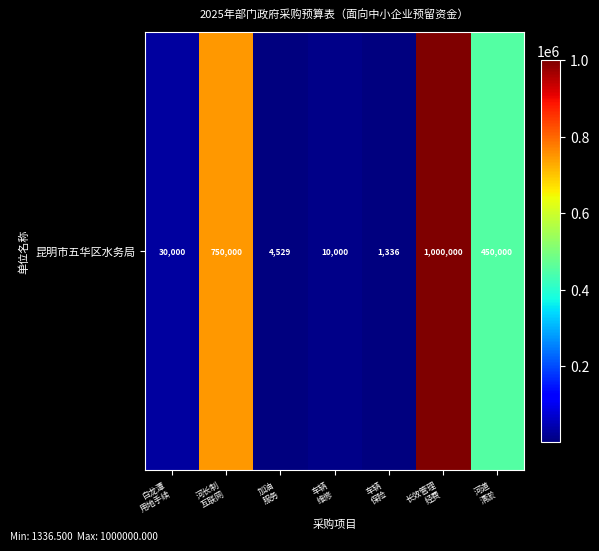

What is the maximum value shown in the chart?

1000000.0